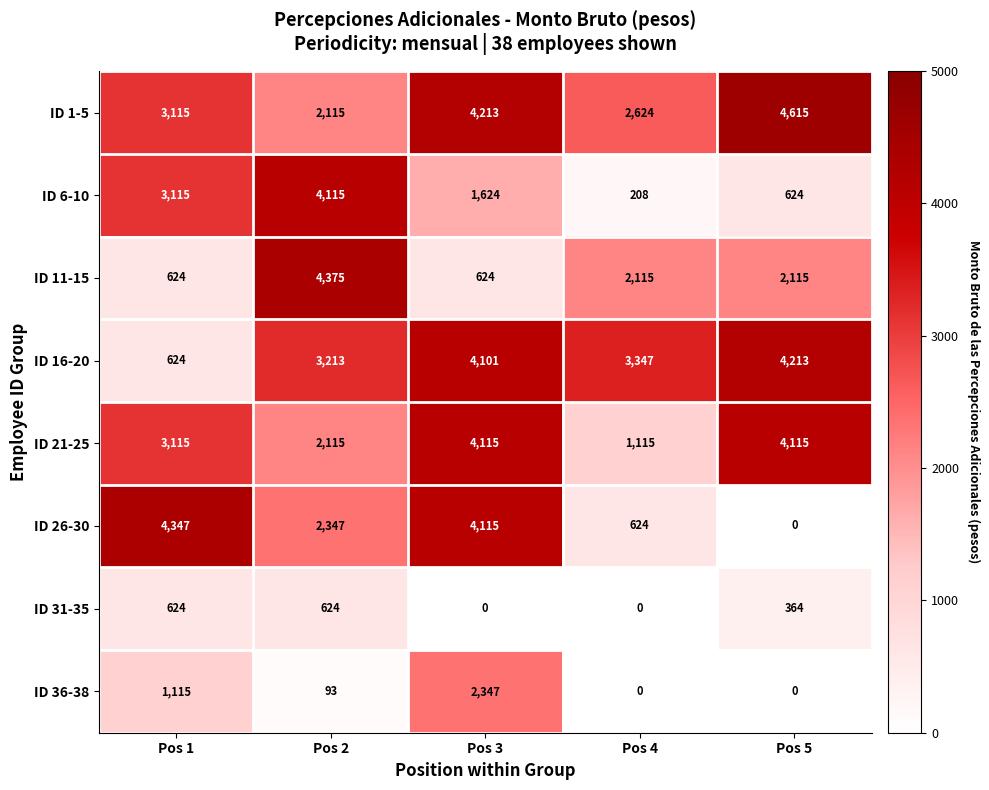

True or false: ID 16-20 has a value of 2684 at Pos 5.

False